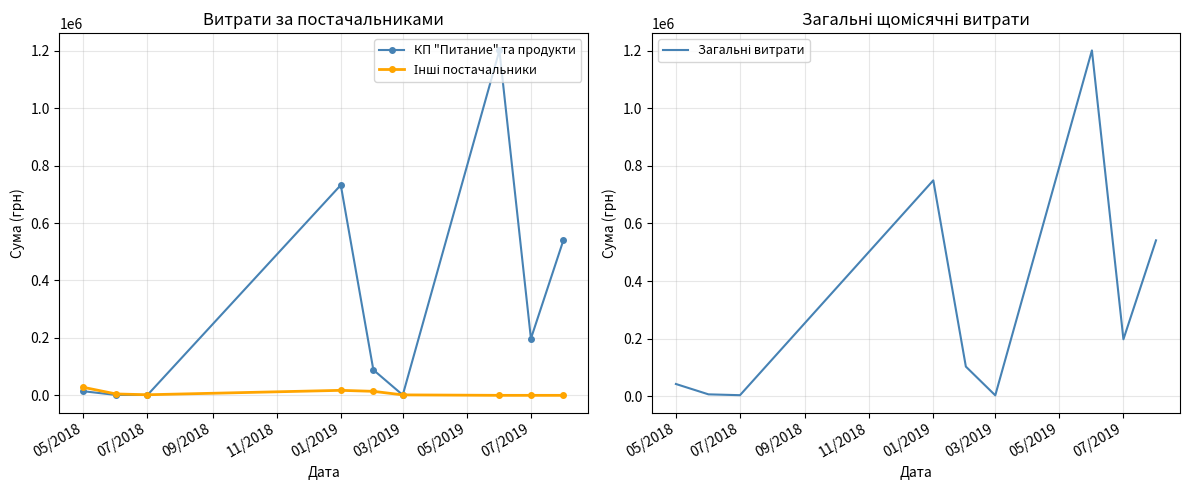

What is the highest value of the КП "Питание" та продукти series?

1201157.3